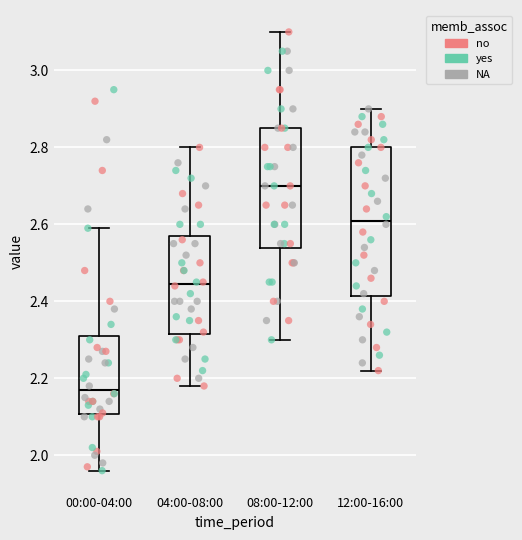

Reading left to right, transcribe this box plot: for each box, give where its median line is, the range the box spans, and where its two whiskers end, as read against the y-axis. The values are not printed on the chart, so give them approximately, as read against the axis.

00:00-04:00: median 2.18, box 2.10 to 2.32, whiskers 1.96 to 2.60
04:00-08:00: median 2.44, box 2.32 to 2.58, whiskers 2.18 to 2.80
08:00-12:00: median 2.70, box 2.54 to 2.86, whiskers 2.30 to 3.10
12:00-16:00: median 2.62, box 2.42 to 2.80, whiskers 2.22 to 2.90